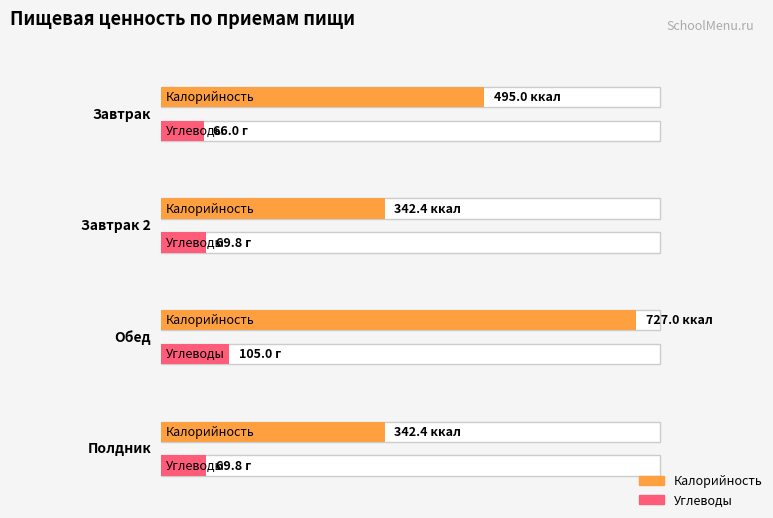

Which series has the largest range (max minus min)?

Калорийность